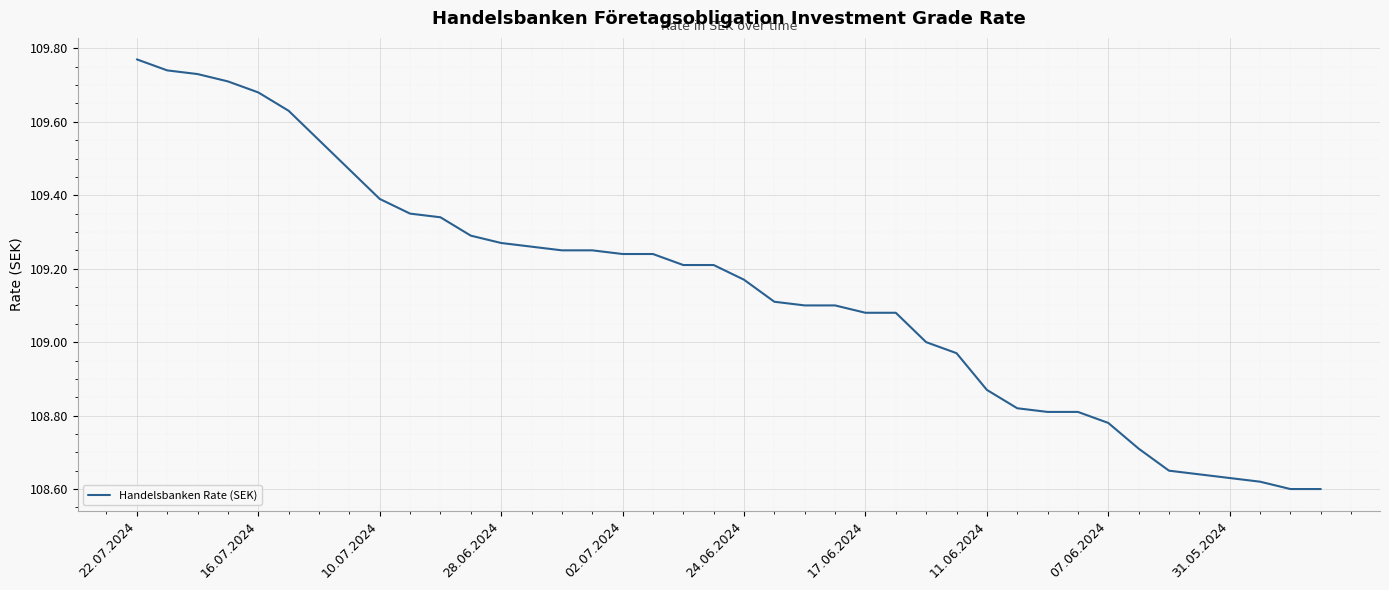

What is the difference between the maximum and minimum values?

1.2